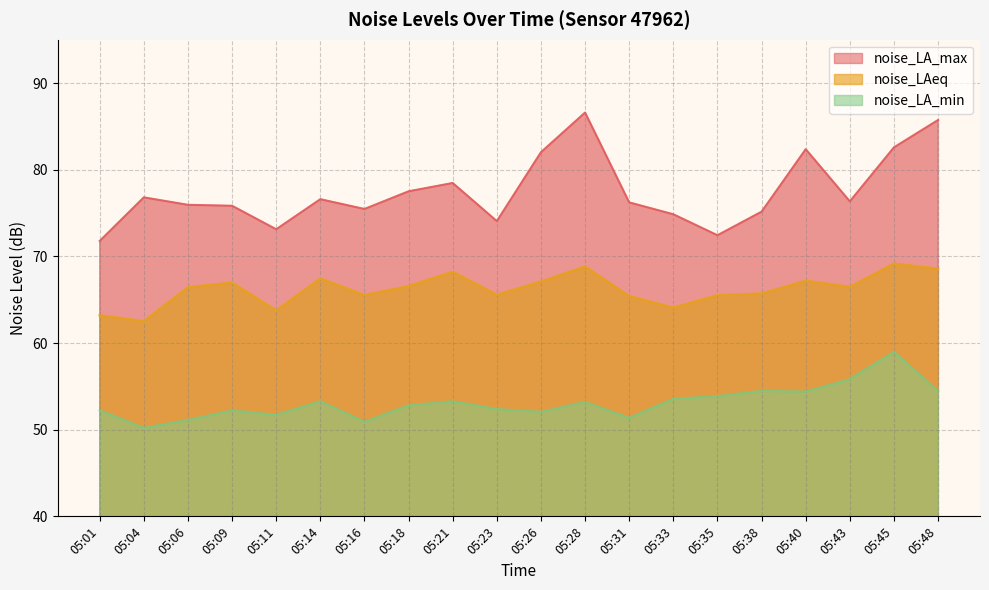

Does the chart have visible grid lines?

Yes